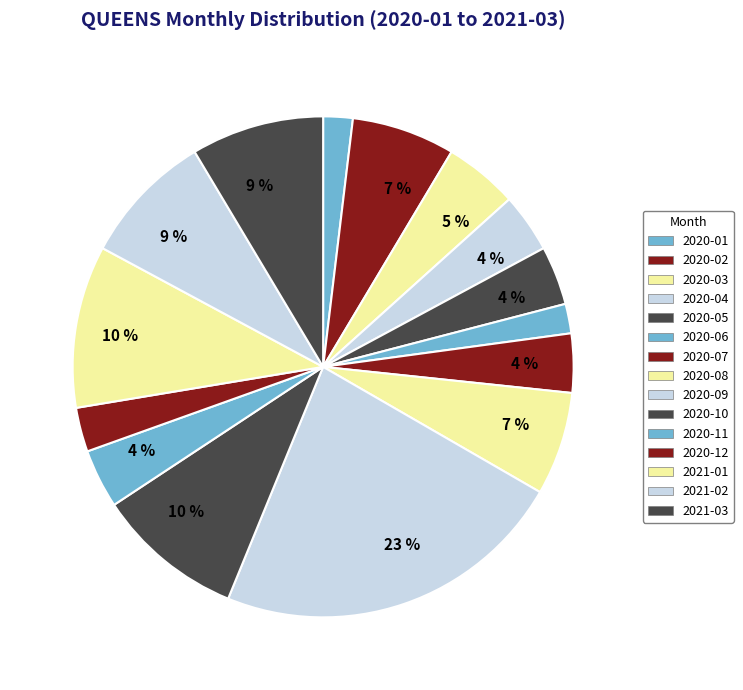

Is 2020-10 the majority of the pie?

No